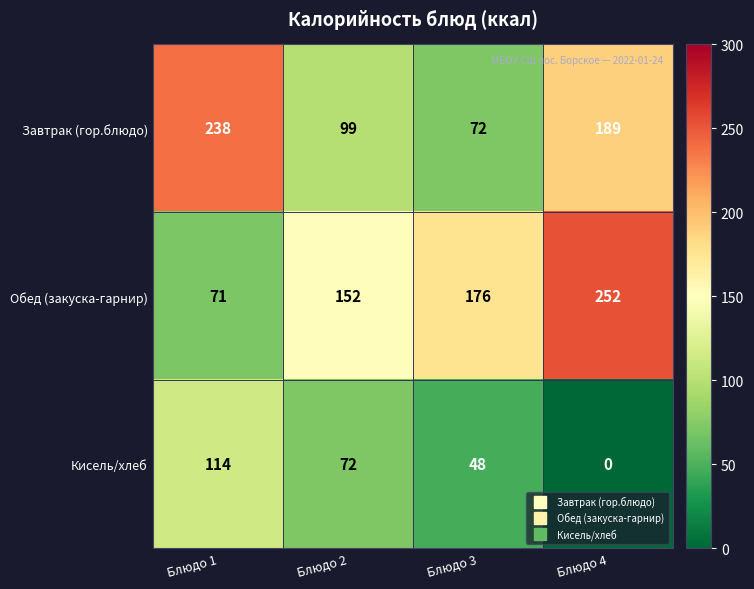

Read the Завтрак (гор.блюдо) value at Блюдо 4, to the nearest 10.

190